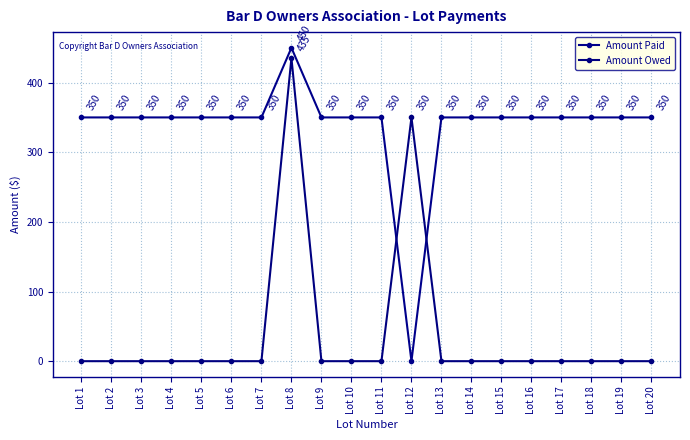

Reading left to right, list all the values displayed in this chart.

Amount Paid: 350.0	350.0	350.0	350.0	350.0	350.0	350.0	450.0	350.0	350.0	350.0	0.0	350.0	350.0	350.0	350.0	350.0	350.0	350.0	350.0
Amount Owed: 0.0	0.0	0.0	0.0	0.0	0.0	0.0	435.4	0.0	0.0	0.0	350.0	0.0	0.0	0.0	0.0	0.0	0.0	0.0	0.0